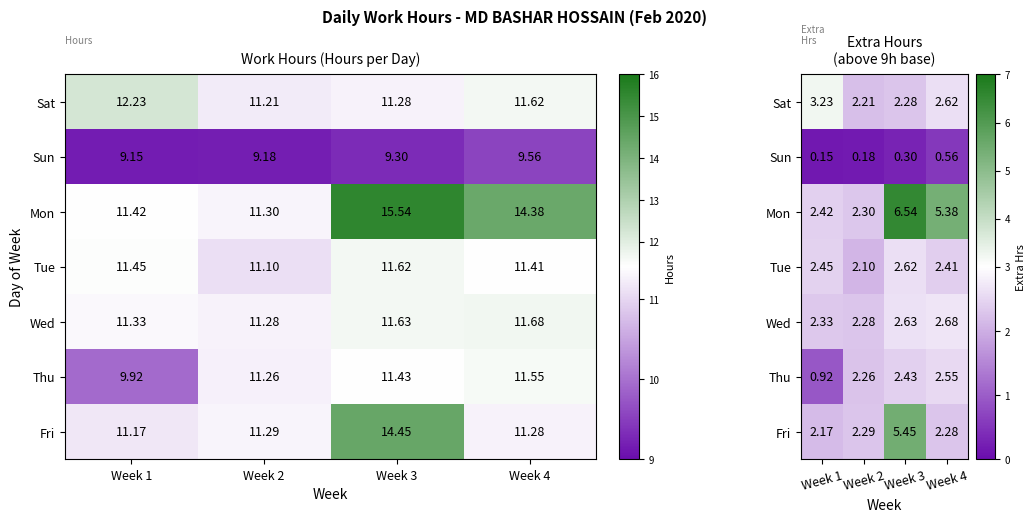

Where is Mon nearest to the value 4?

Week 4